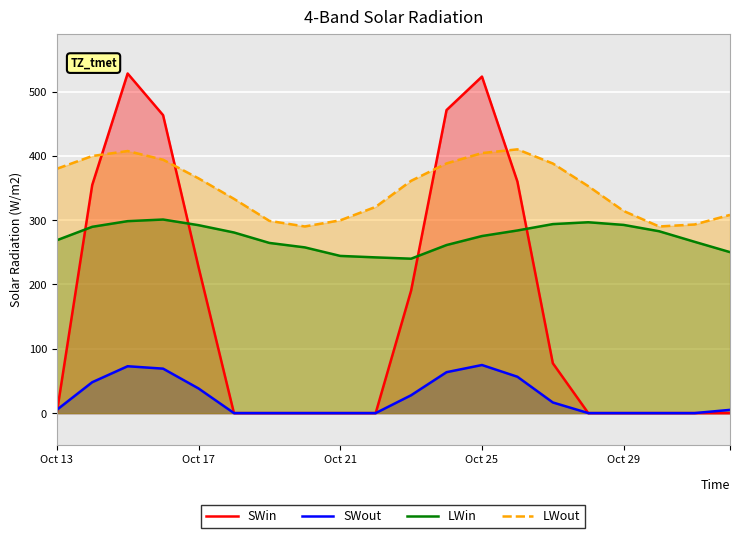

Reading left to right, list all the values displayed in this chart.

SWin: 0.0	354.6	528.1	463.3	227.1	0.0	0.0	0.0	0.0	0.0	190.5	471.2	523.3	360.0	77.5	0.0	0.0	0.0	0.0	0.0
SWout: 5.0	48.0	72.9	69.1	38.3	0.0	0.0	0.0	0.0	0.0	27.7	63.6	74.8	56.5	16.5	0.0	0.0	0.0	0.0	5.0
LWin: 268.7	289.7	298.5	301.0	292.2	280.8	264.6	257.7	244.4	242.1	240.1	261.3	275.3	283.9	293.9	296.7	292.6	282.8	266.3	250.3
LWout: 379.9	399.7	407.5	394.0	365.0	333.1	298.9	290.2	299.8	320.7	361.2	388.2	404.3	410.1	388.1	352.8	314.2	290.2	293.3	308.2